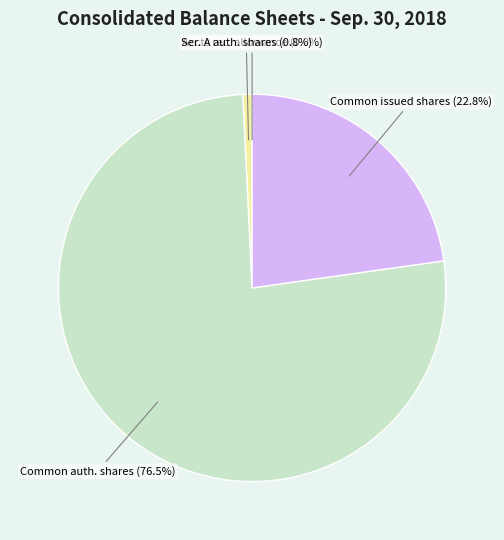

To the nearest percent, what is the difference between the largest and smallest slice percentages?

76%